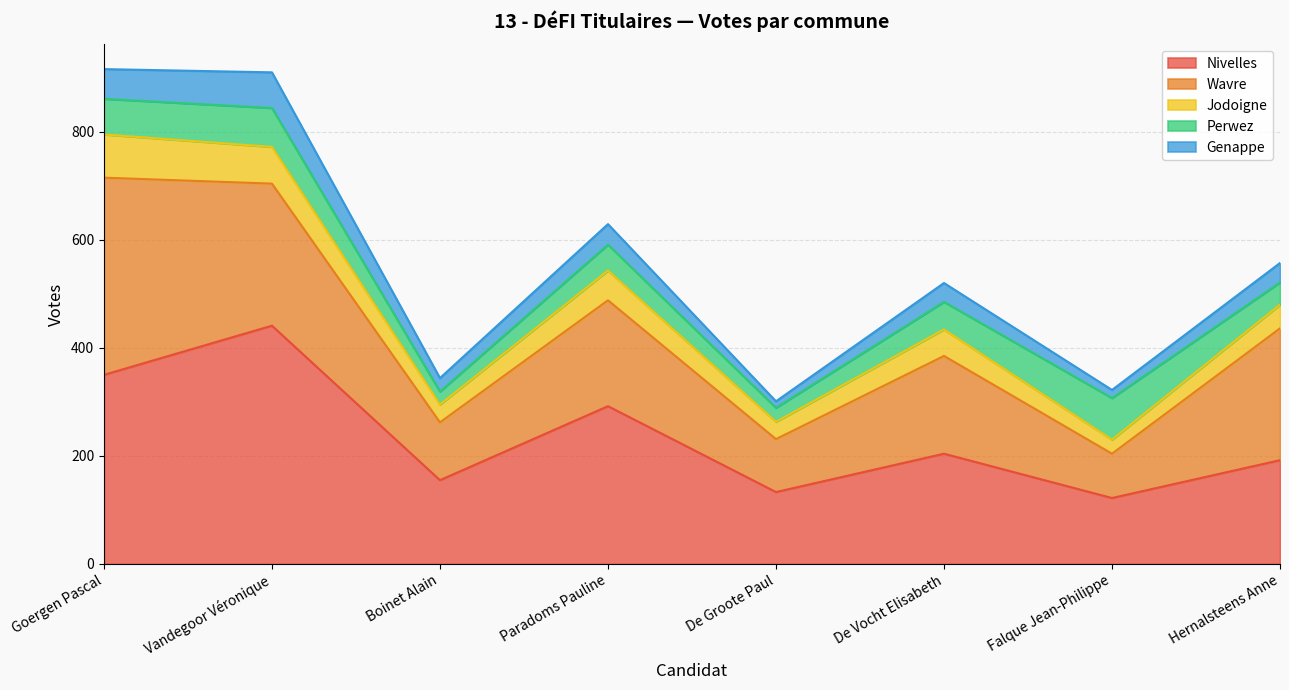

Which series ends up on top after the final intersection of Wavre and Nivelles?

Wavre